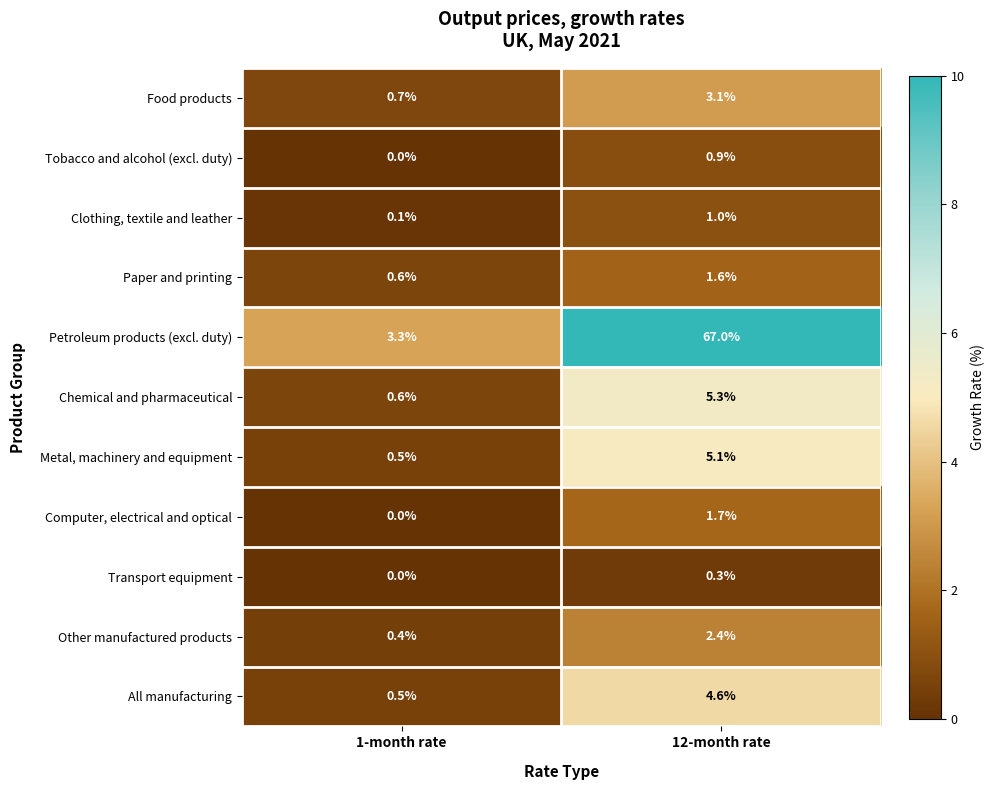

How many data points does each series have?

2